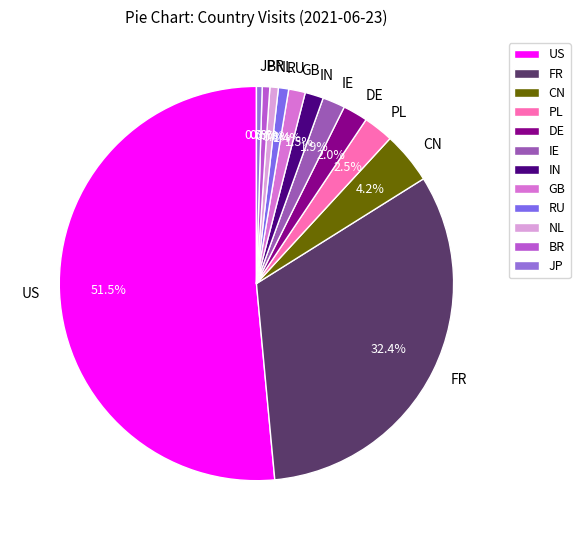

What is the ratio of the value at GB to the value at JP?

2.9